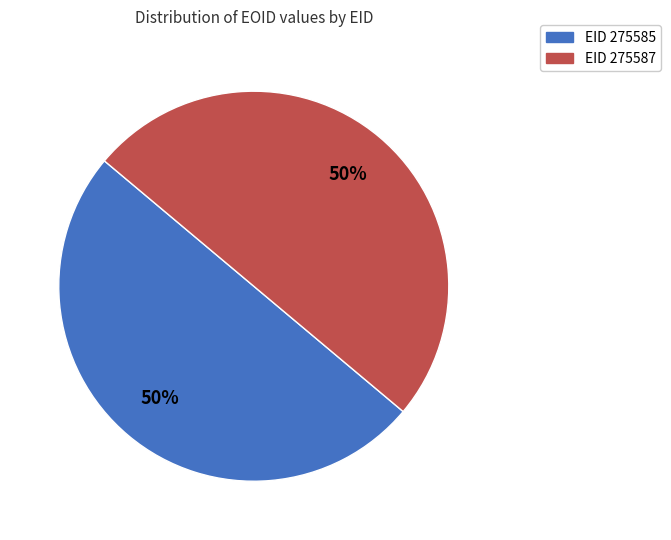

To the nearest percent, what portion does EID 275587 represent?

50%